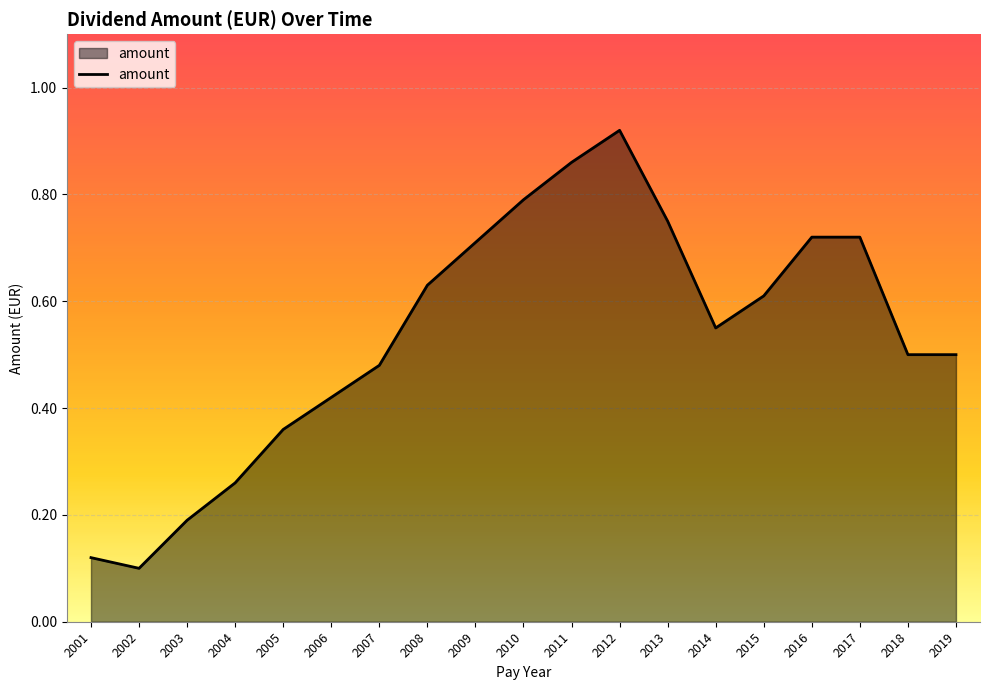

Between 2009 and 2011, which is larger?

2011